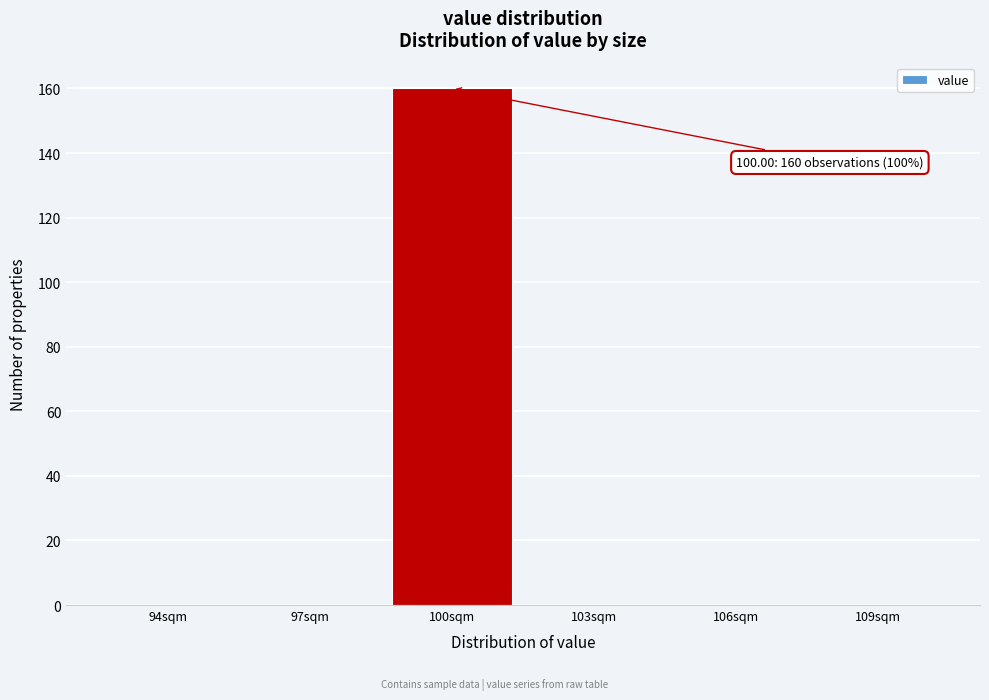

Reading left to right, what are all the values shown in this chart?

94sqm=0	97sqm=0	100sqm=160	103sqm=0	106sqm=0	109sqm=0